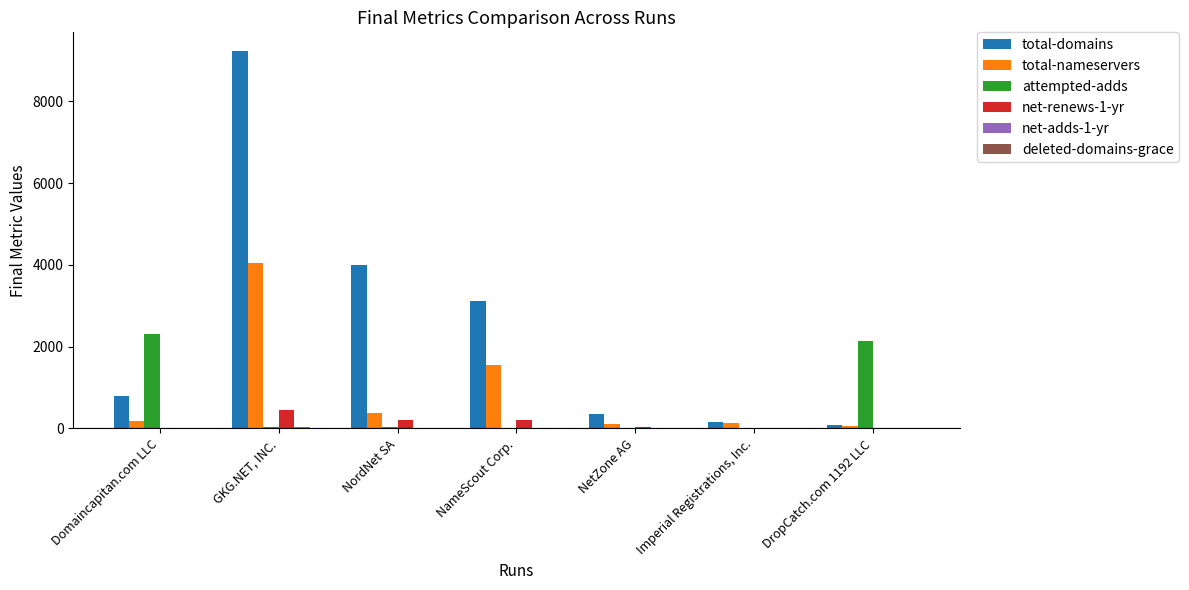

Are the bars horizontal?

No